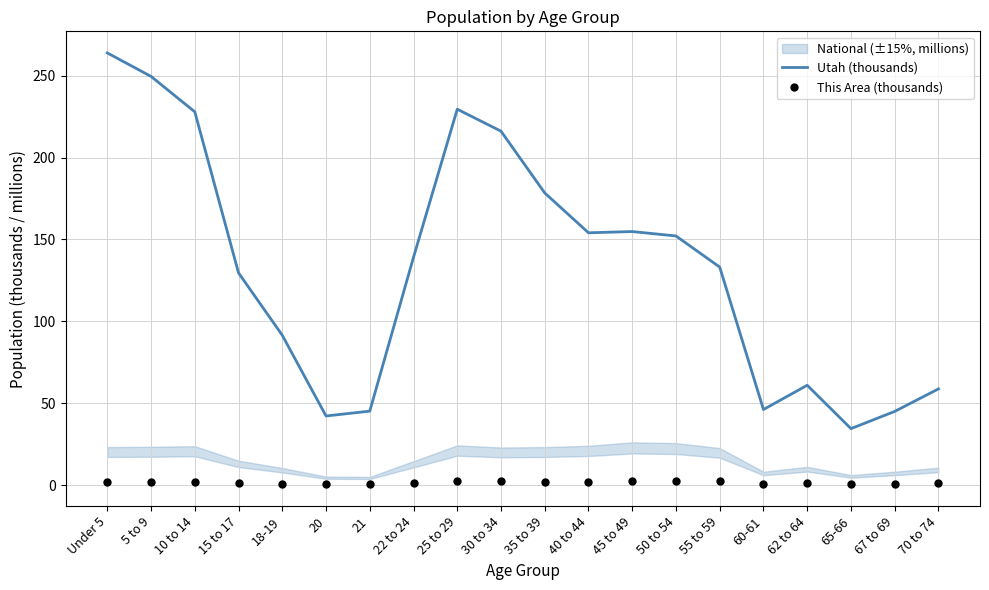

Rank the categories by This Area (thousands) value from highest to lowest.

25 to 29, 50 to 54, 30 to 34, 45 to 49, 55 to 59, 10 to 14, 5 to 9, Under 5, 35 to 39, 40 to 44, 22 to 24, 15 to 17, 62 to 64, 70 to 74, 67 to 69, 60-61, 18-19, 65-66, 21, 20